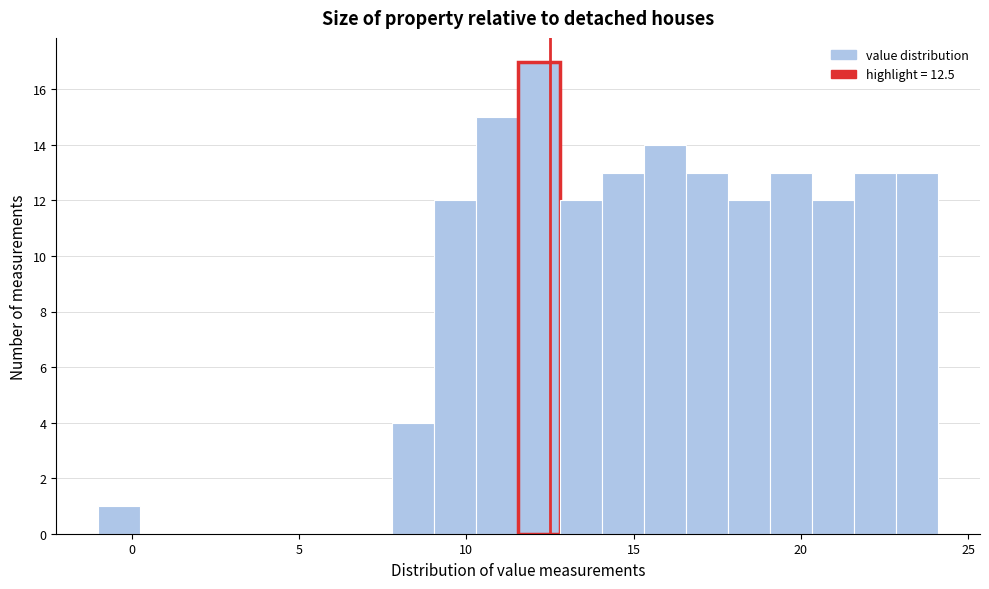

Around what value on the x-axis is the tallest bar? Give the approximate position of its centre, as read against the axis.

12.0